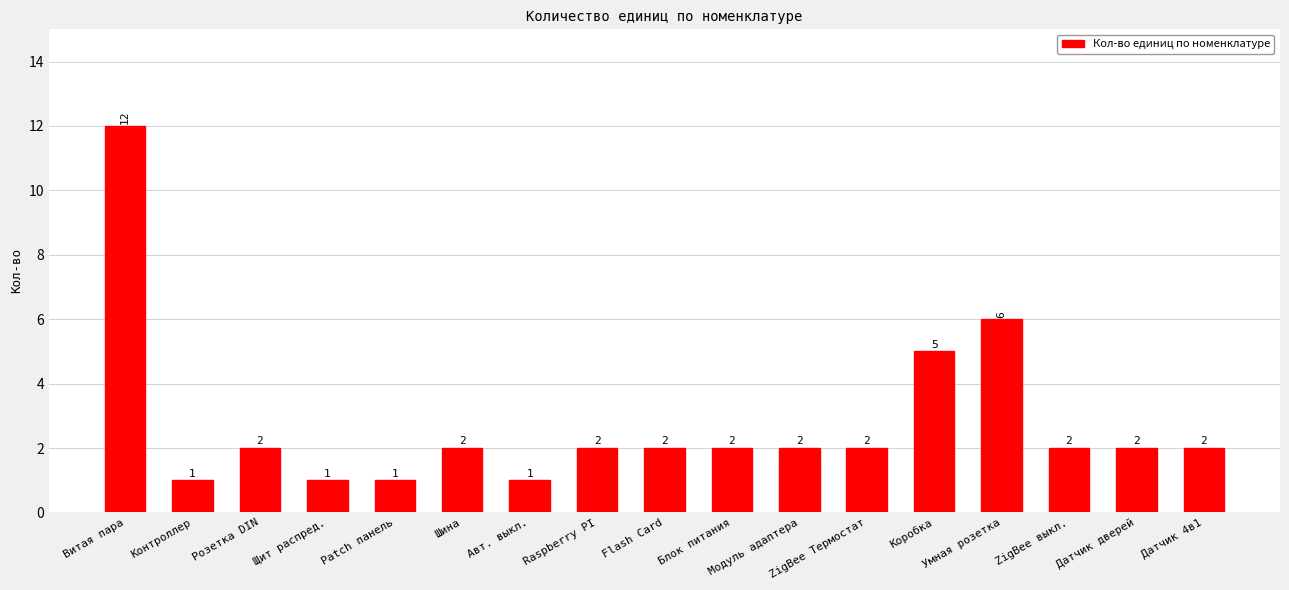

What is the value of the 15th bar from the left?

2